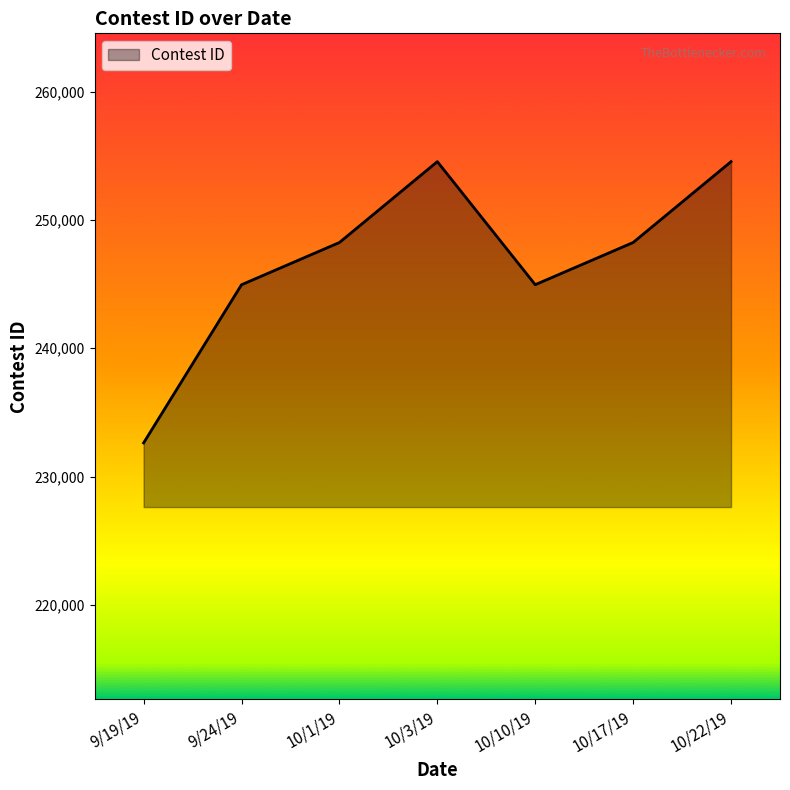

Which has a higher value, 10/17/19 or 10/22/19?

10/22/19